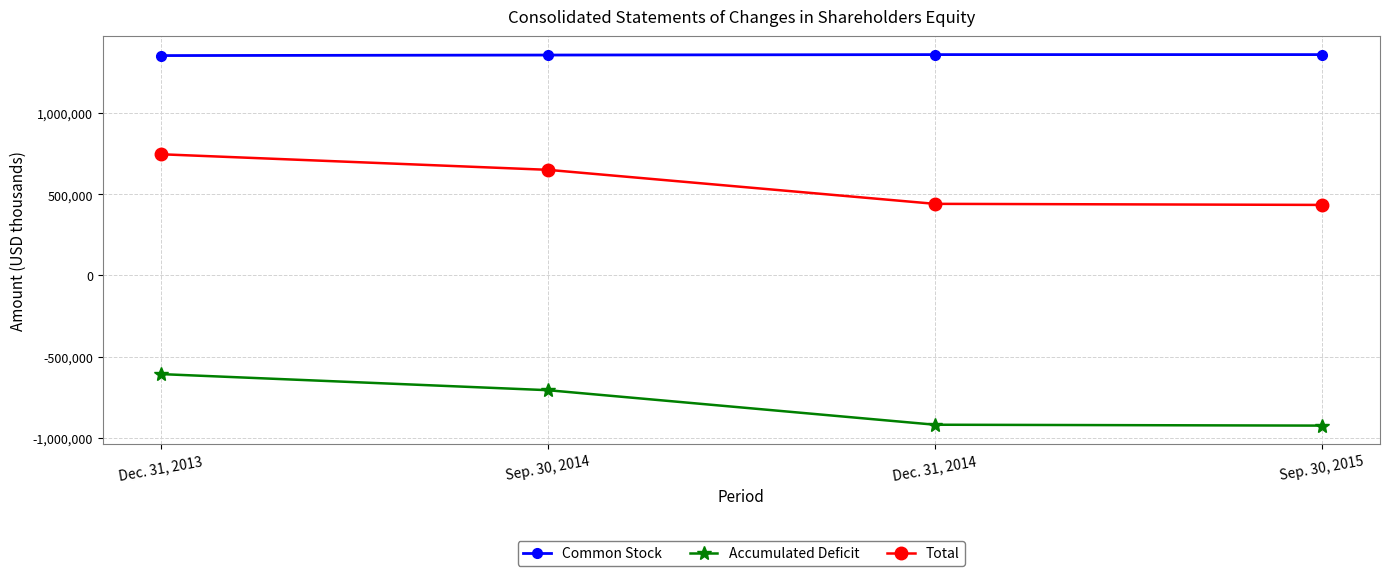

What is the label of the 4th point from the left?

Sep. 30, 2015